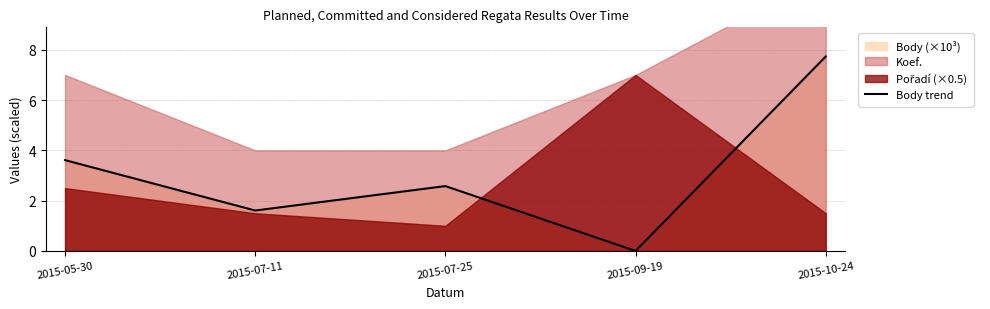

At which category does the data reach its first local peak?

2015-07-25